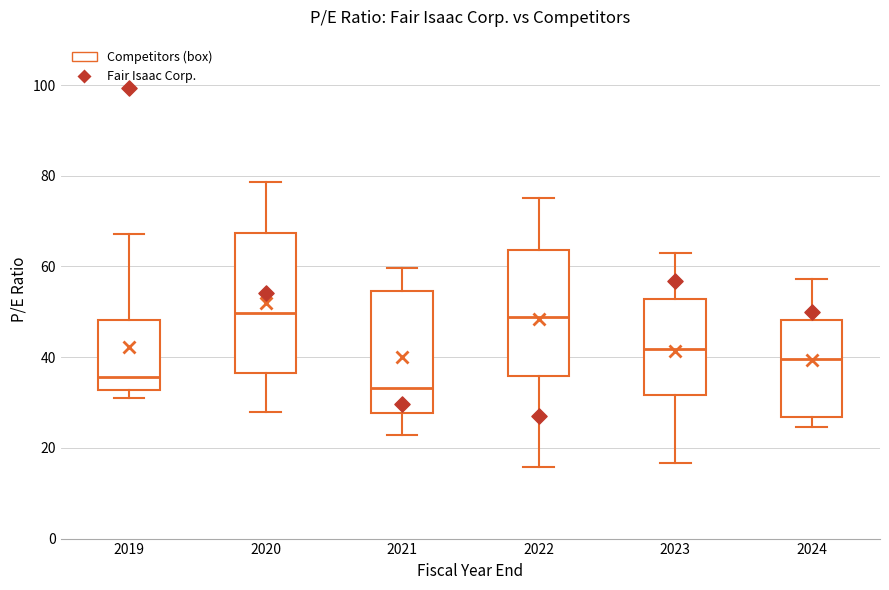

Reading left to right, read every box against the y-axis: the position of its median line, the range the box covers, and the ends of its whiskers. The values are not printed on the chart, so give them approximately, as read against the axis.

2019: median 36, box 32 to 48, whiskers 32 (just below the box's lower edge) to 68
2020: median 50, box 36 to 68, whiskers 28 to 78
2021: median 34, box 28 to 54, whiskers 22 to 60
2022: median 48, box 36 to 64, whiskers 16 to 76
2023: median 42, box 32 to 52, whiskers 16 to 62
2024: median 40, box 26 to 48, whiskers 24 to 58